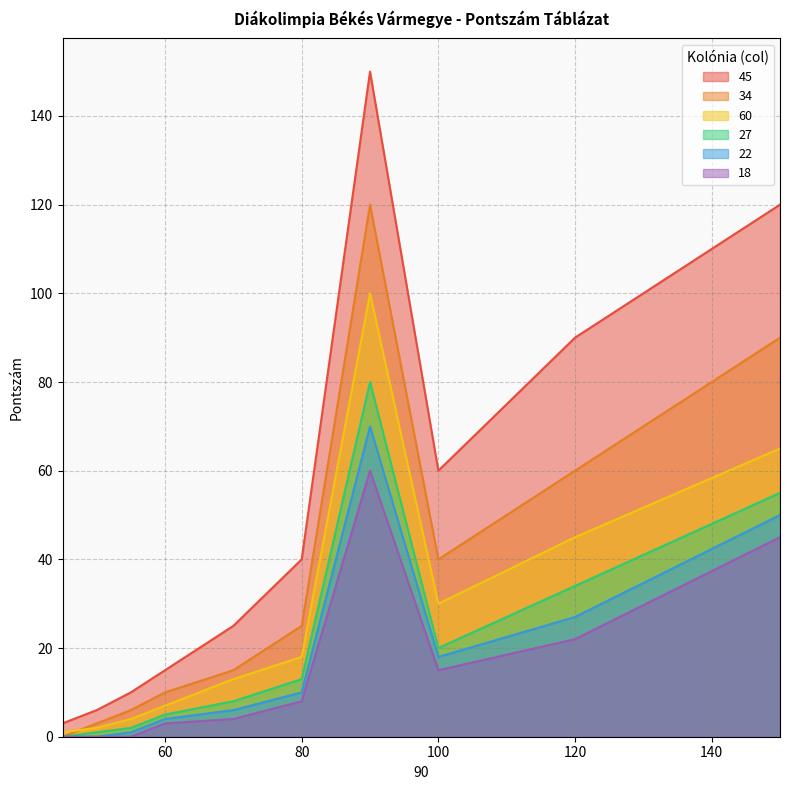

Where does the 27 series first go above 13?

90